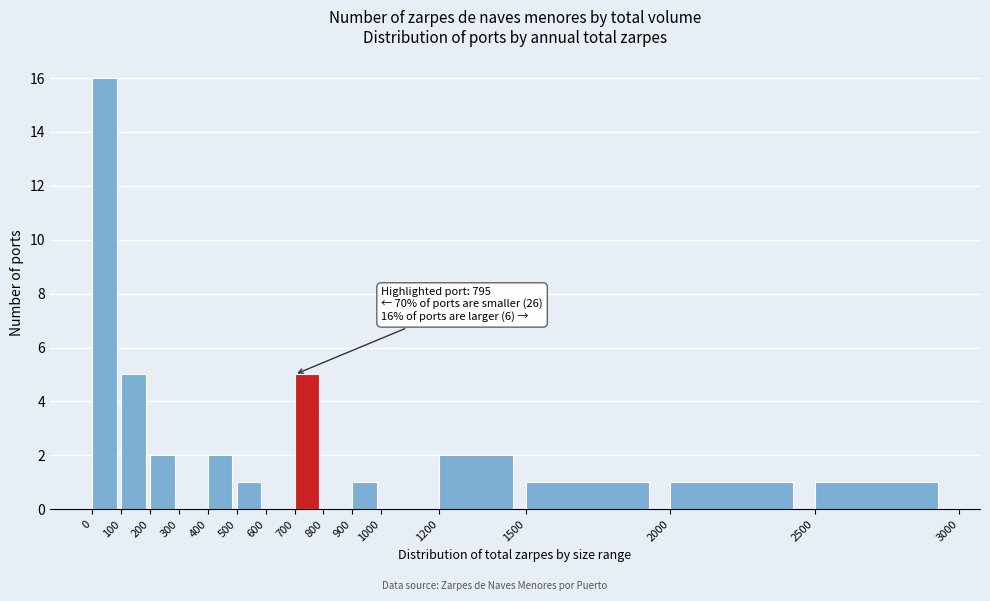

Over which range of the x-axis is the bar tallest?

0 to 100